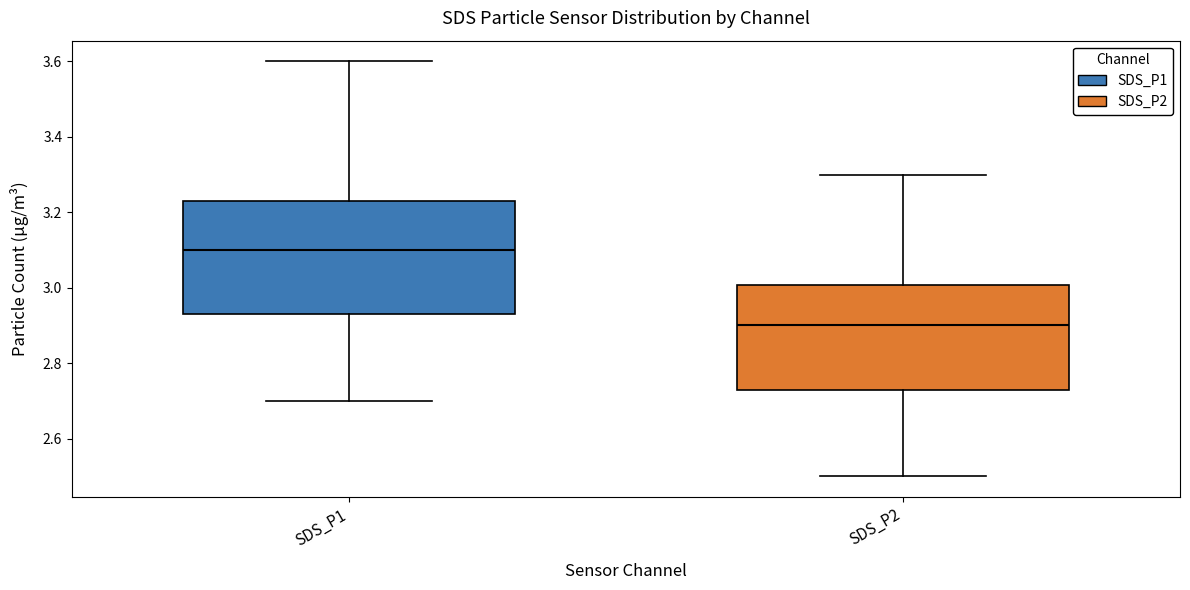

Where does the upper whisker of the box for SDS_P2 end on the y-axis? The values are not printed on the chart, so give them approximately, as read against the axis.

3.30